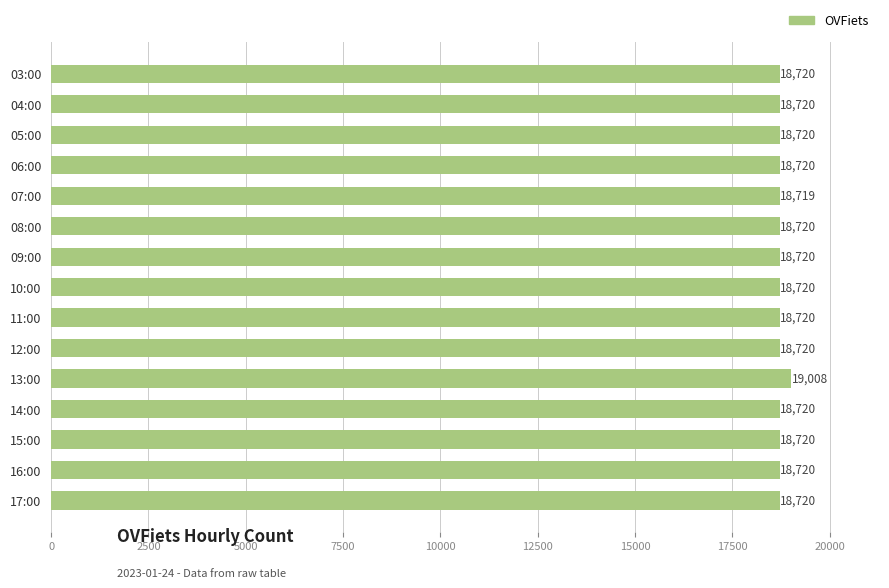

Approximately how many times larger is the value at 14:00 compared to 09:00?

1.0